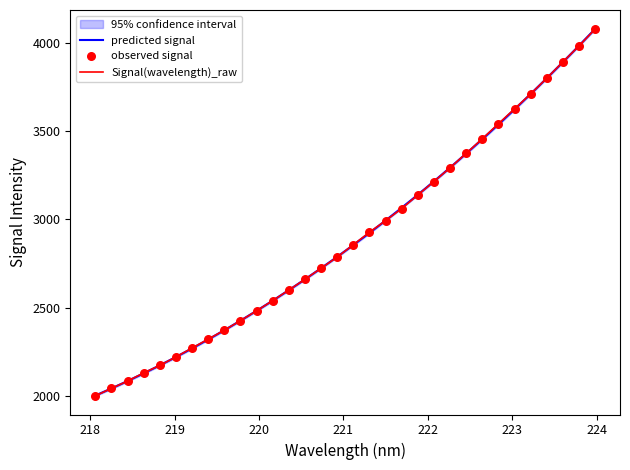

What is the minimum value for Signal(wavelength)_raw?

2001.5